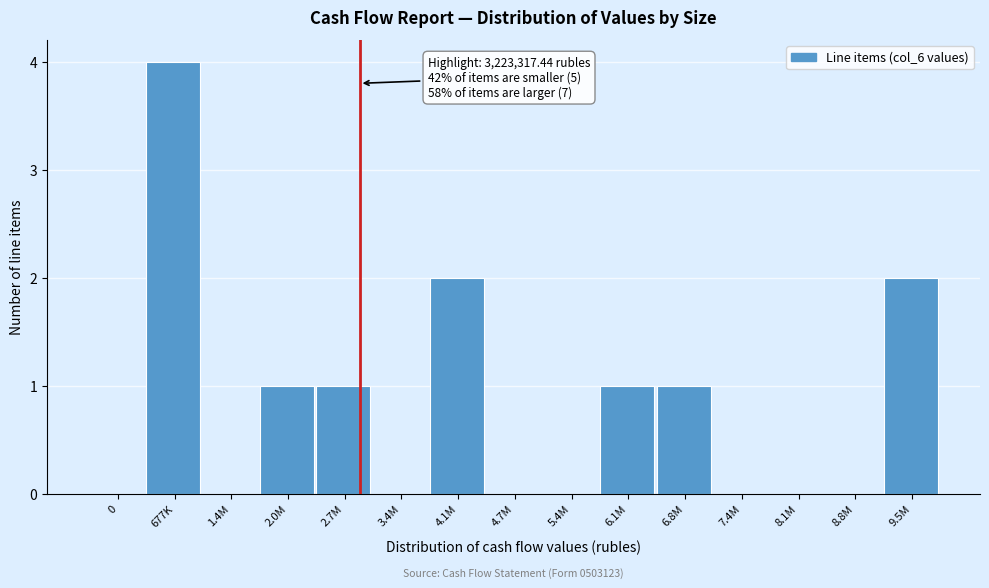

Reading left to right, list all the values displayed in this chart.

0=0	677K=4	1.4M=0	2.0M=1	2.7M=1	3.4M=0	4.1M=2	4.7M=0	5.4M=0	6.1M=1	6.8M=1	7.4M=0	8.1M=0	8.8M=0	9.5M=2